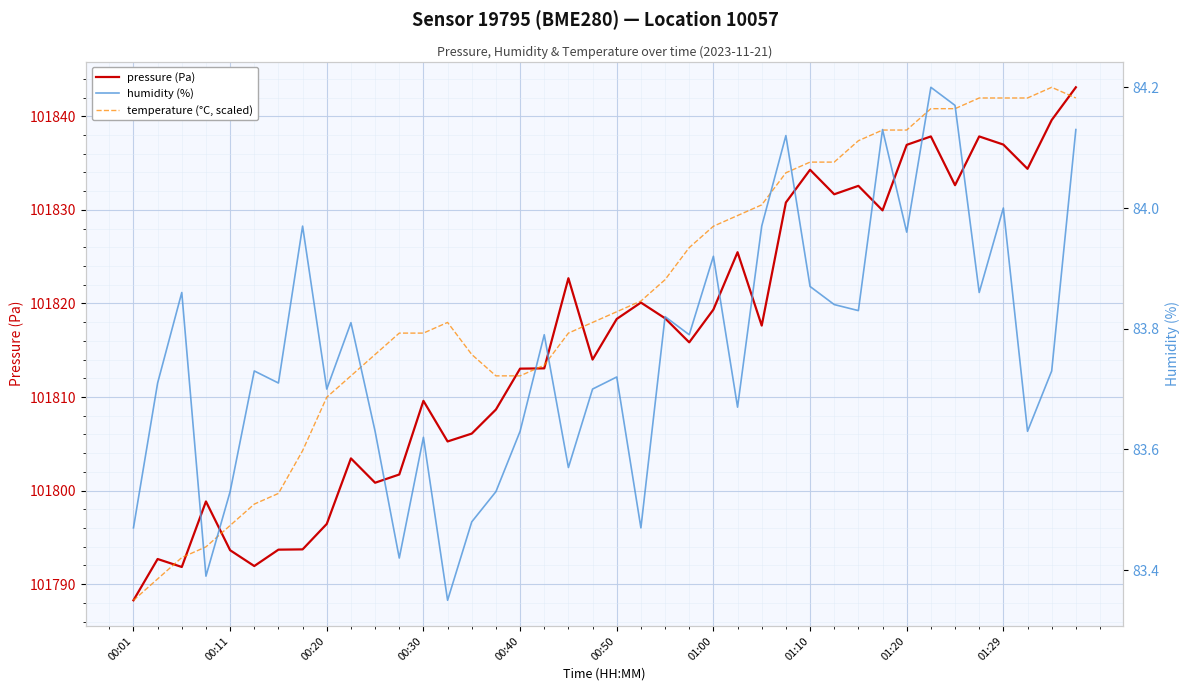

What position from the left is 15?

16